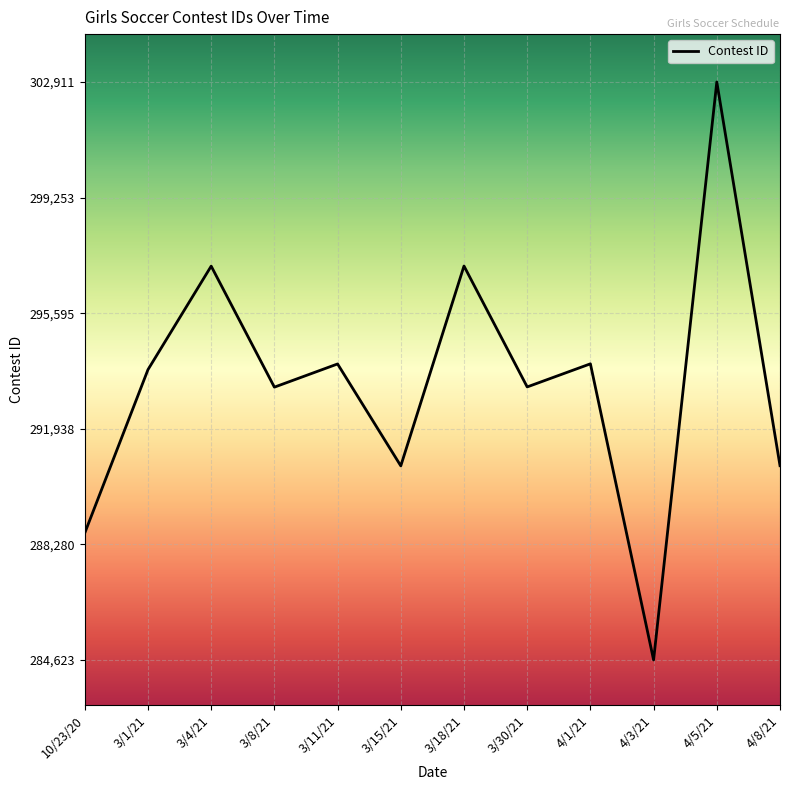

True or false: the data has more than 0 interior local peaks.

True